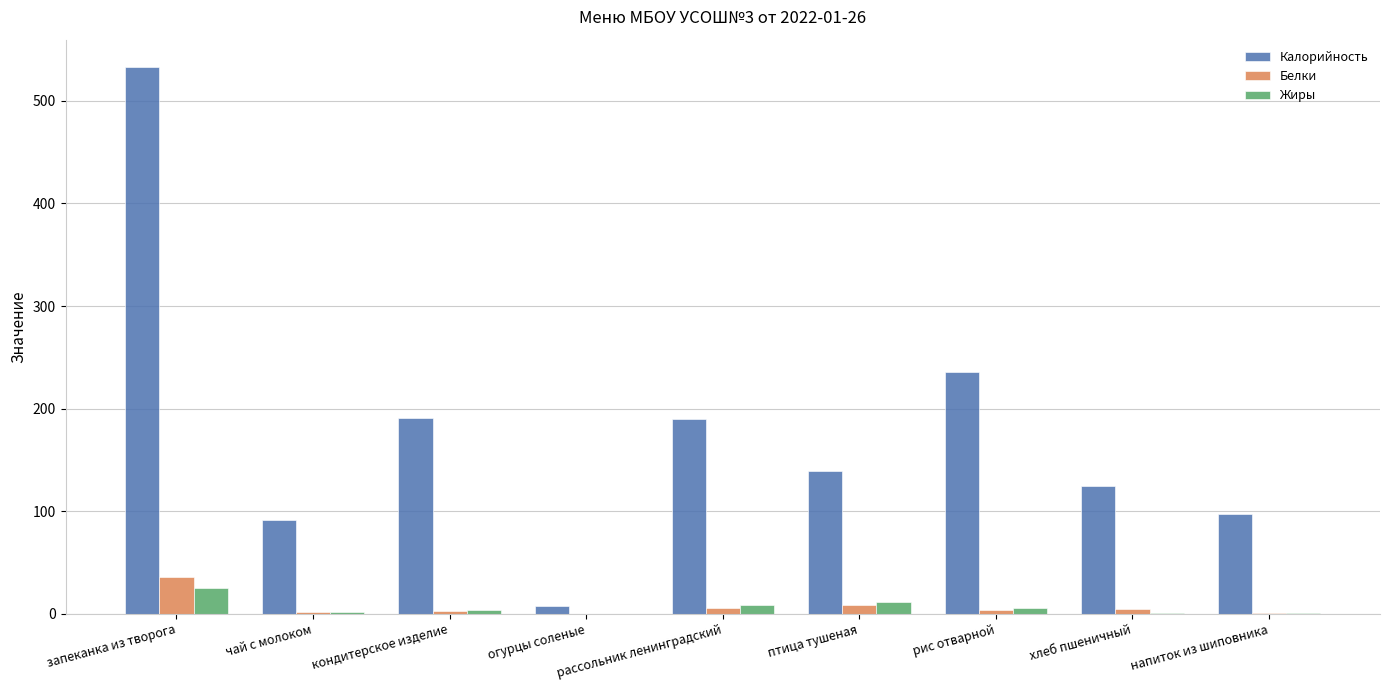

Is it true that Калорийность equals 156.0 at напиток из шиповника?

False